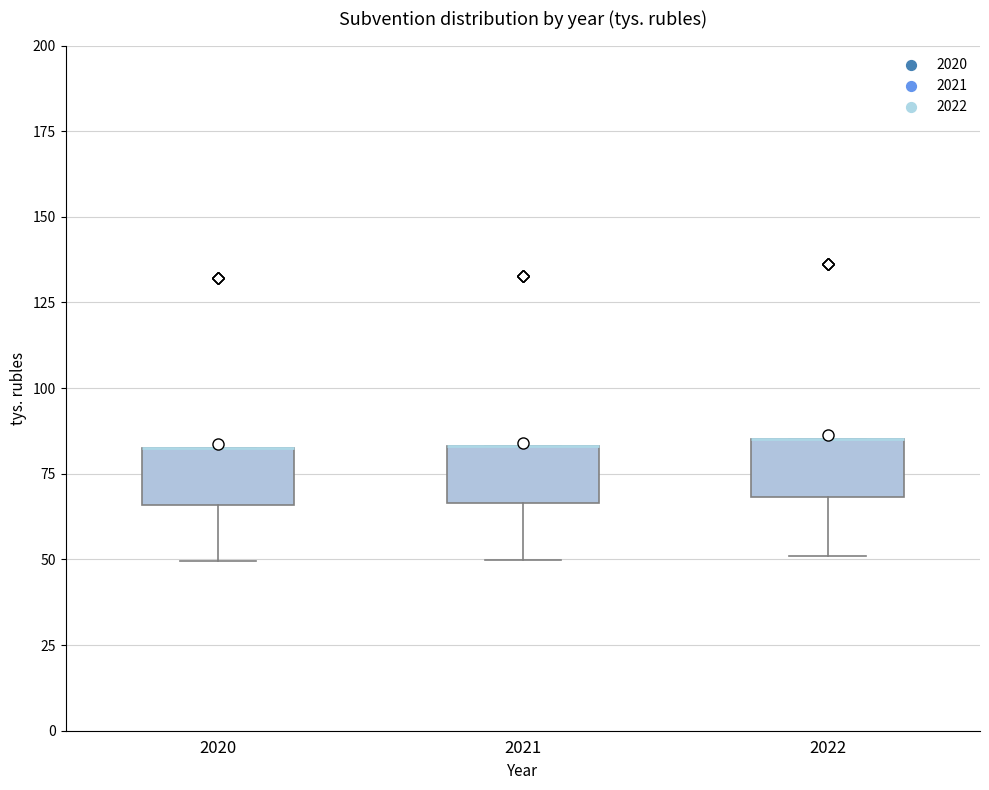

Where is the upper edge of the box at x = 2020 on the y-axis? The values are not printed on the chart, so give them approximately, as read against the axis.

85